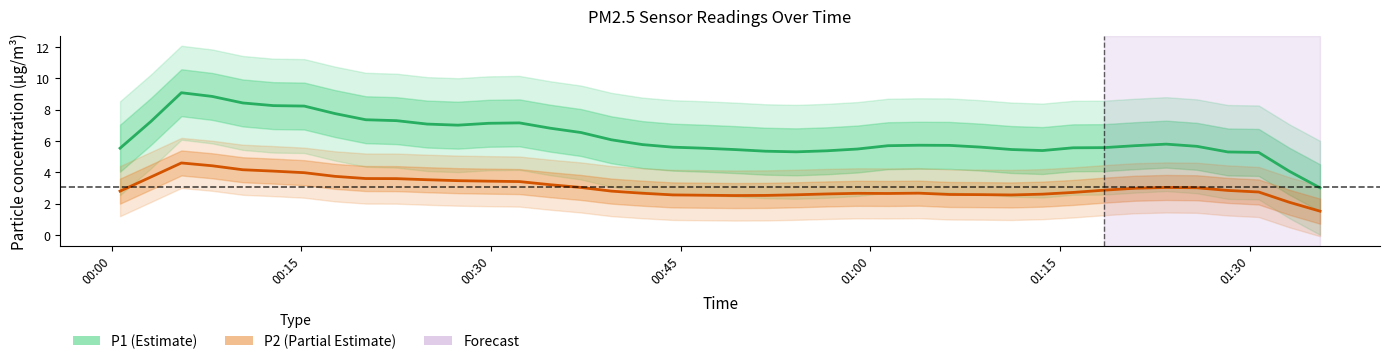

Where does the P1 (PM10) series first go above 5?

00:00